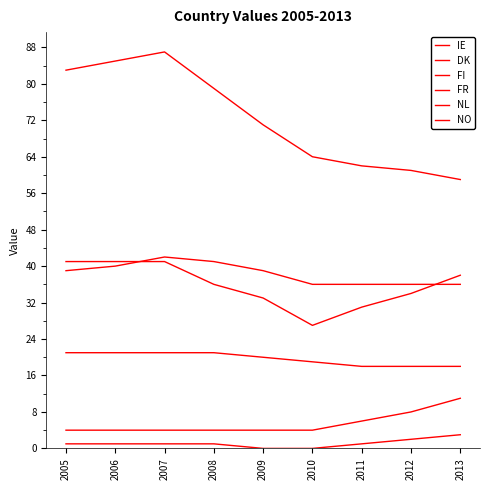

Does the chart have visible grid lines?

No